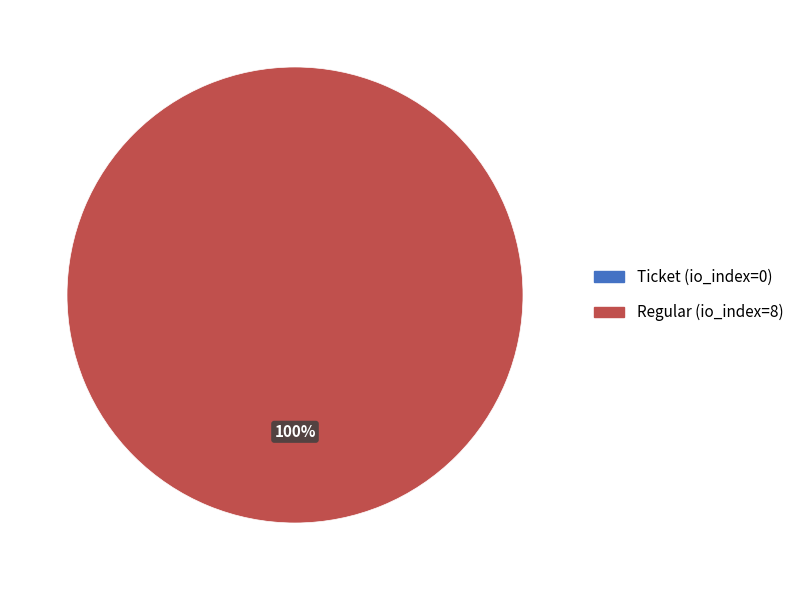

Which has a higher value, Ticket (io_index=0) or Regular (io_index=8)?

Regular (io_index=8)